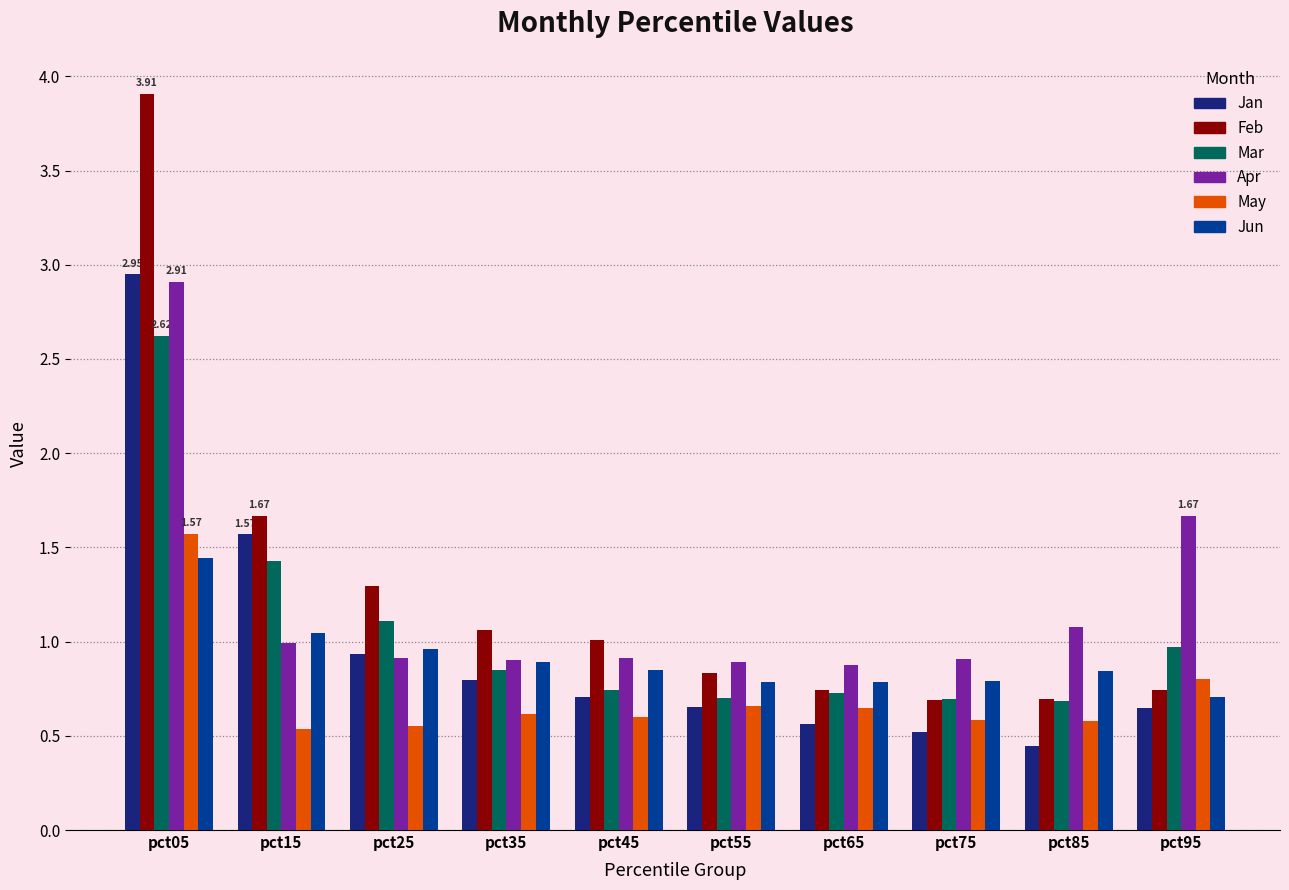

Which series has the largest range (max minus min)?

Feb